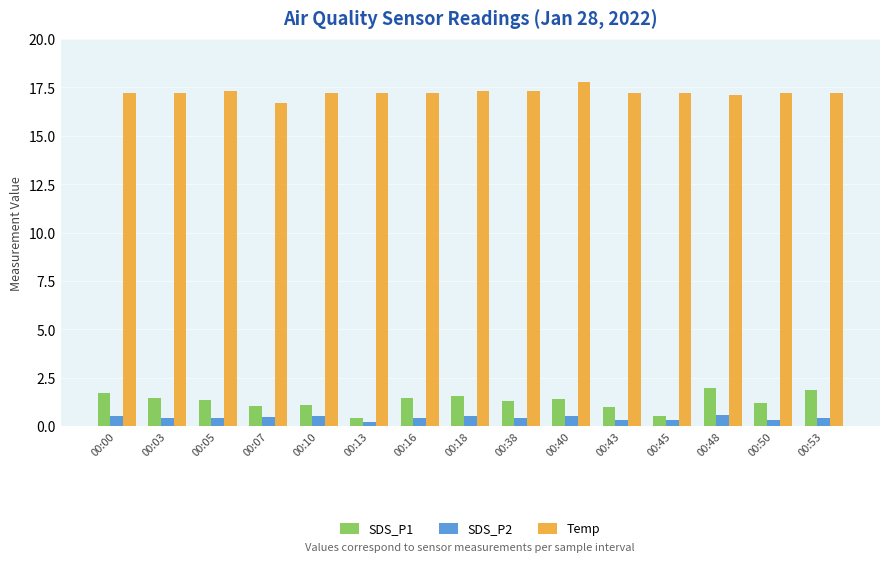

Read the Temp value at 00:03.

17.2